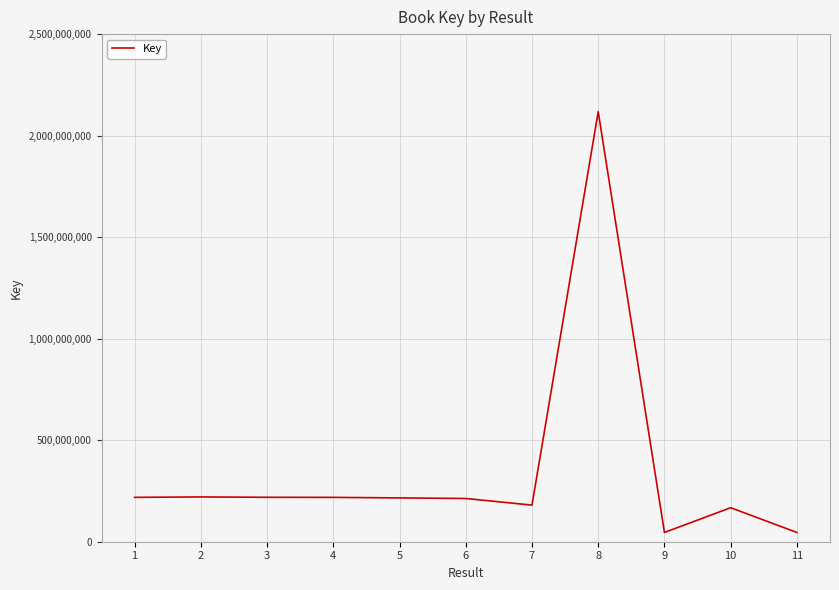

What is the approximate value at 11, to the nearest 50?

45560650